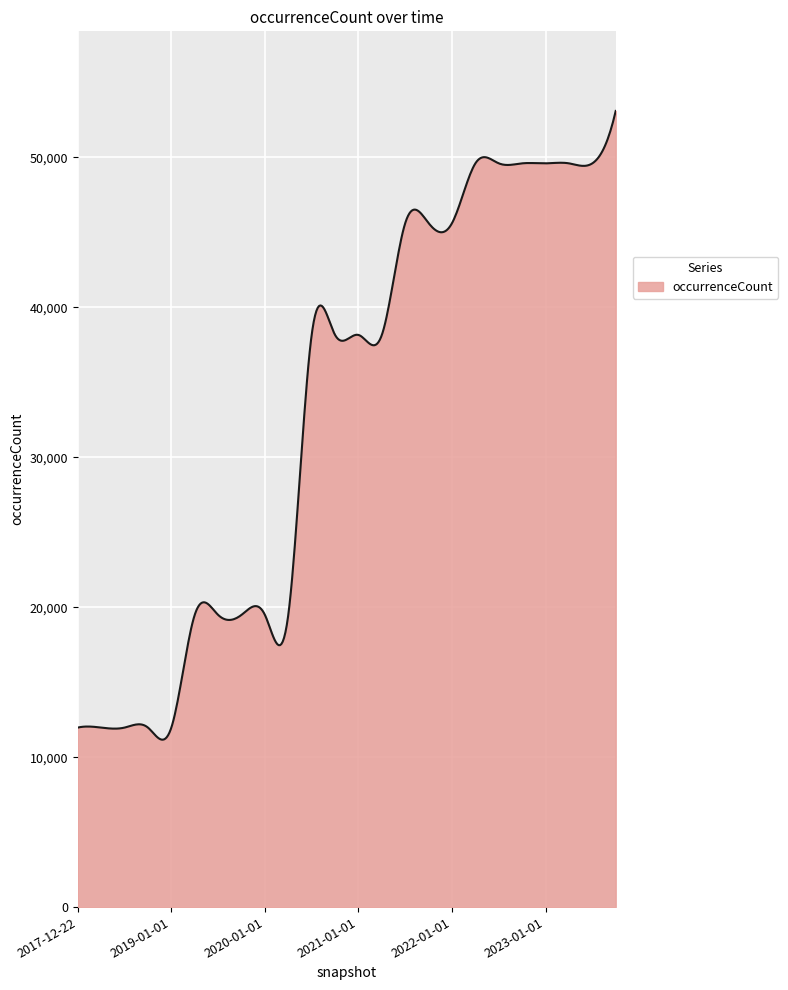

Count the number of categories in the chart.

400